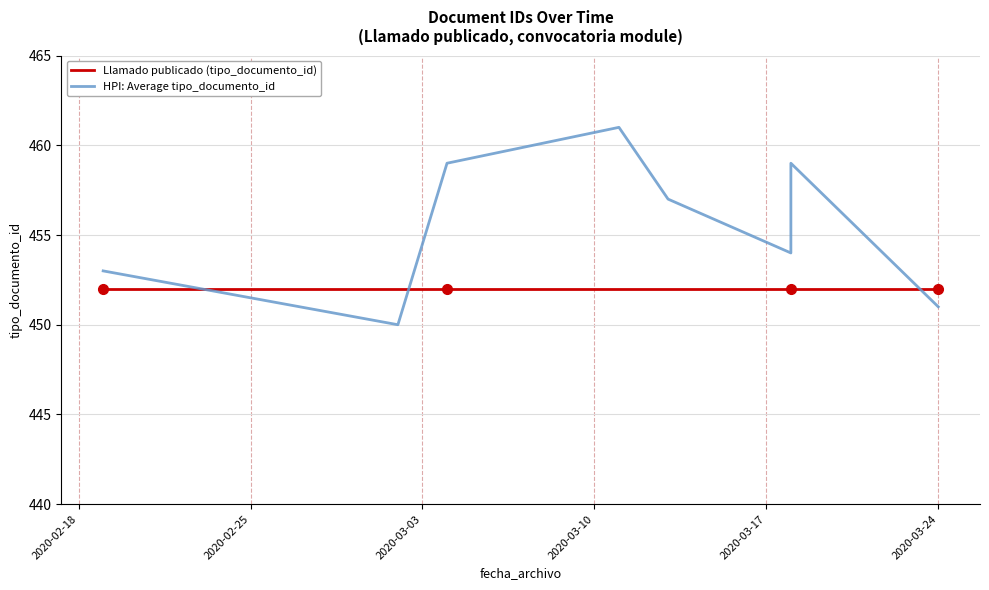

How many interior local valleys does the HPI: Average tipo_documento_id series have?

2